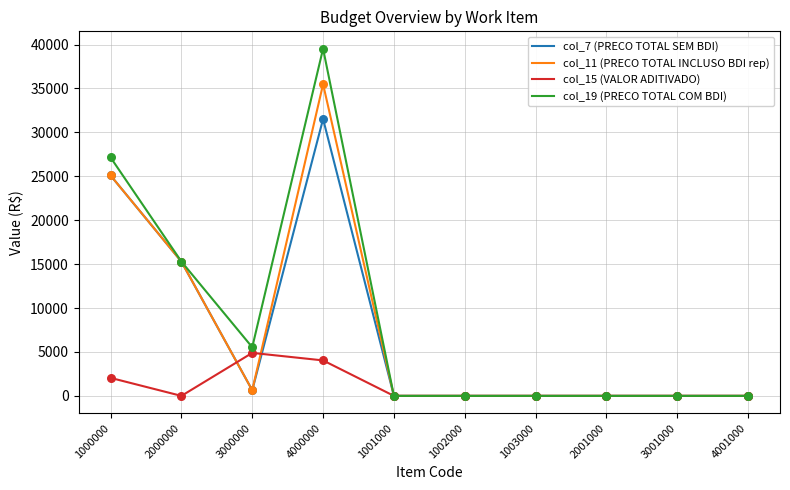

Which series has the widest spread of values?

col_19 (PRECO TOTAL COM BDI)